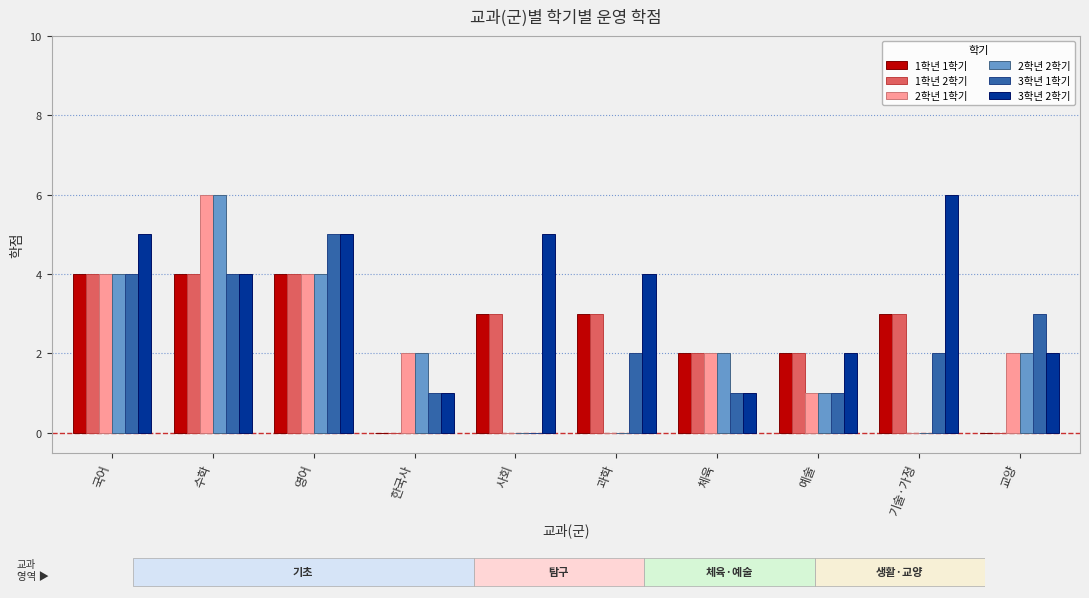

Between 영어 and 예술, which series saw the biggest shift?

3학년 1학기